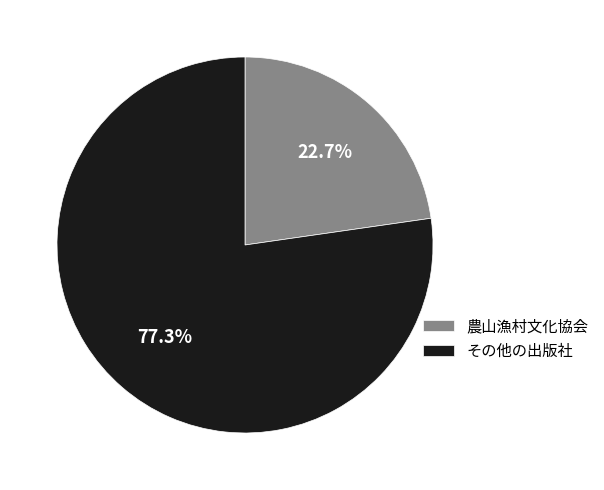

Is there any slice that represents more than half of the pie?

Yes